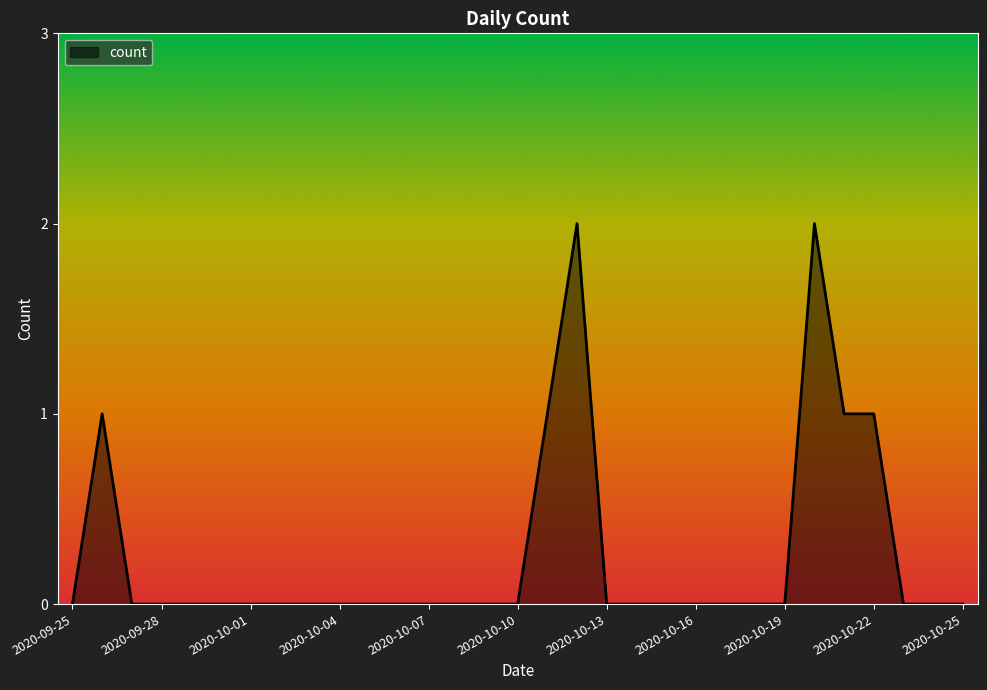

Reading right to left, extract all data points from this chart.

2020-10-25=0	2020-10-24=0	2020-10-23=0	2020-10-22=1	2020-10-21=1	2020-10-20=2	2020-10-19=0	2020-10-18=0	2020-10-17=0	2020-10-16=0	2020-10-15=0	2020-10-14=0	2020-10-13=0	2020-10-12=2	2020-10-11=1	2020-10-10=0	2020-10-09=0	2020-10-08=0	2020-10-07=0	2020-10-06=0	2020-10-05=0	2020-10-04=0	2020-10-03=0	2020-10-02=0	2020-10-01=0	2020-09-30=0	2020-09-29=0	2020-09-28=0	2020-09-27=0	2020-09-26=1	2020-09-25=0